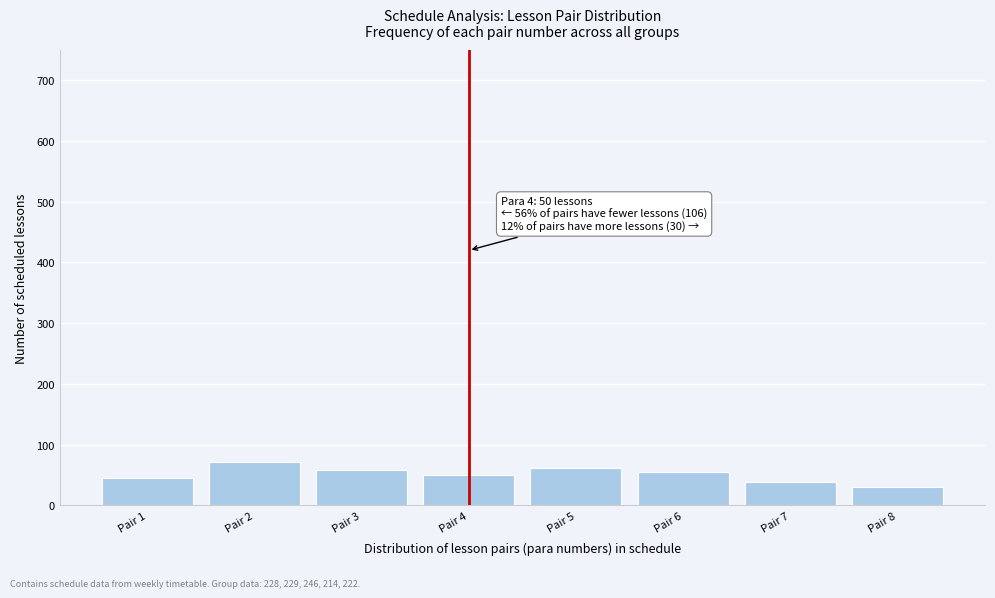

Reading left to right, what are all the values shown in this chart?

Pair 1=45	Pair 2=72	Pair 3=58	Pair 4=50	Pair 5=62	Pair 6=55	Pair 7=38	Pair 8=30